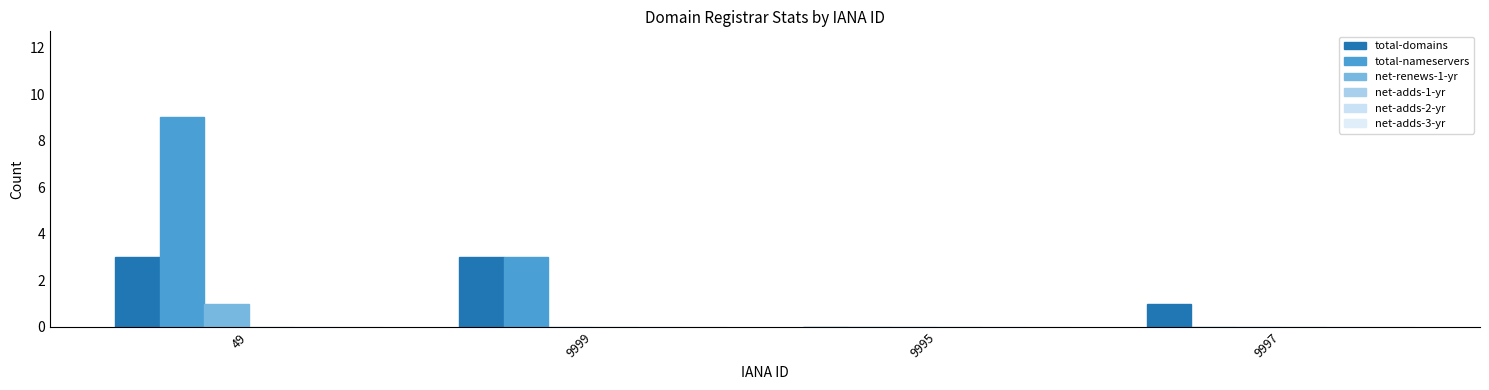

Count the number of data series in this chart.

3